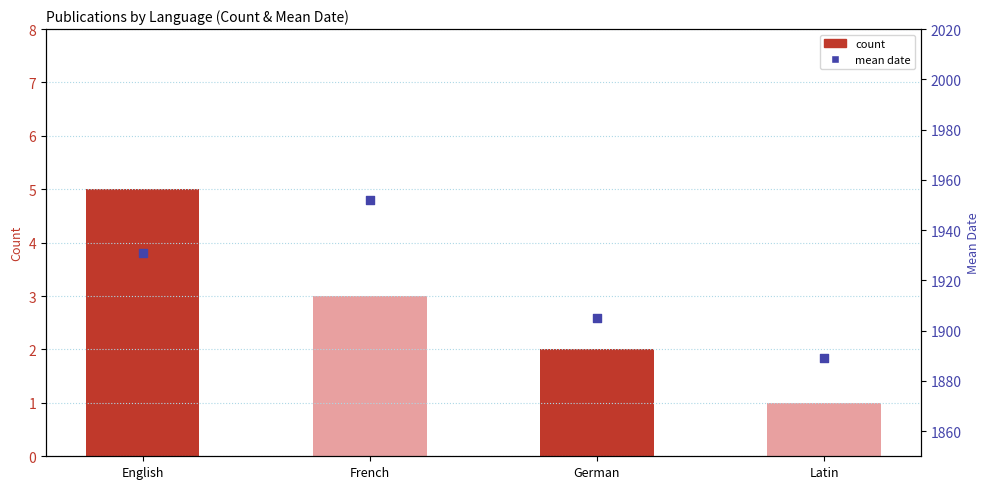

What is the change in value from English to German?

-3